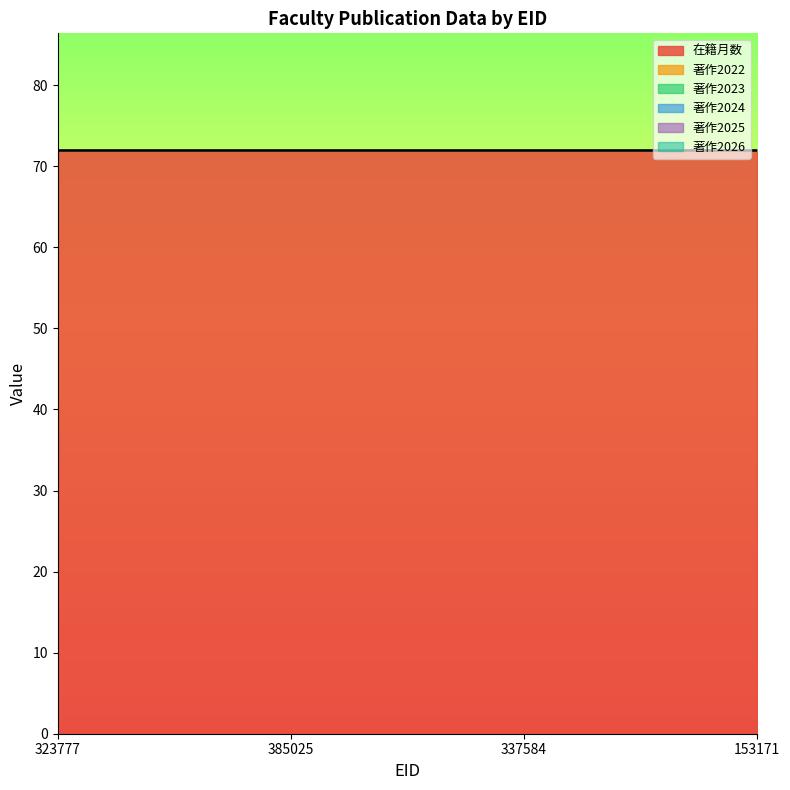

Which has a higher value, 337584 or 153171?

337584